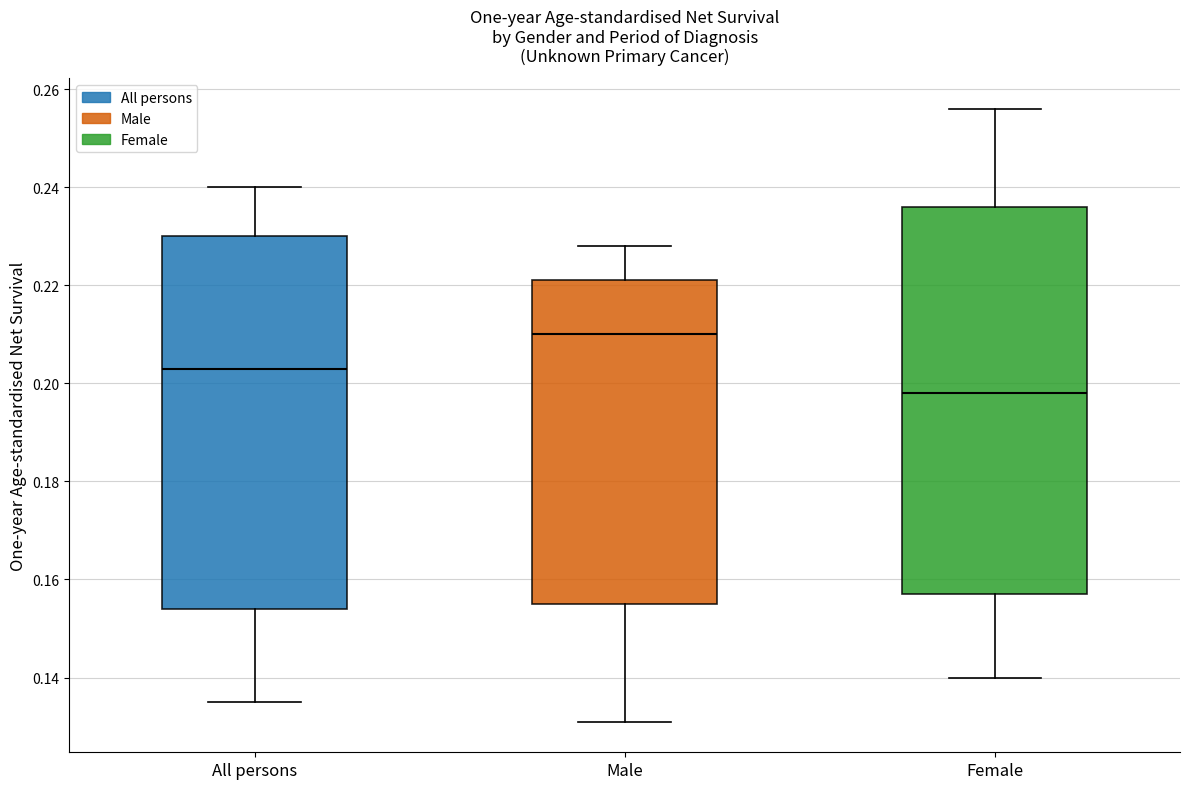

Which box's median line is the lowest?

Female